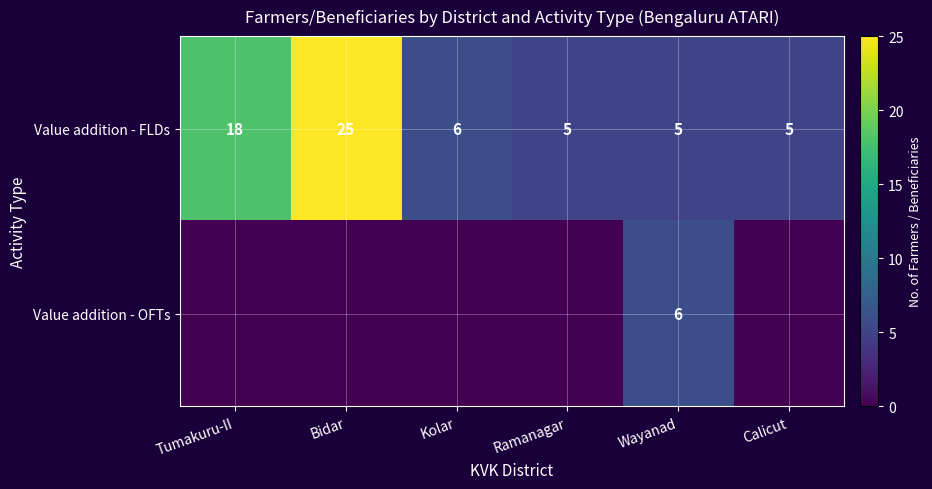

Where does the Value addition - FLDs series first go above 6?

Tumakuru-II